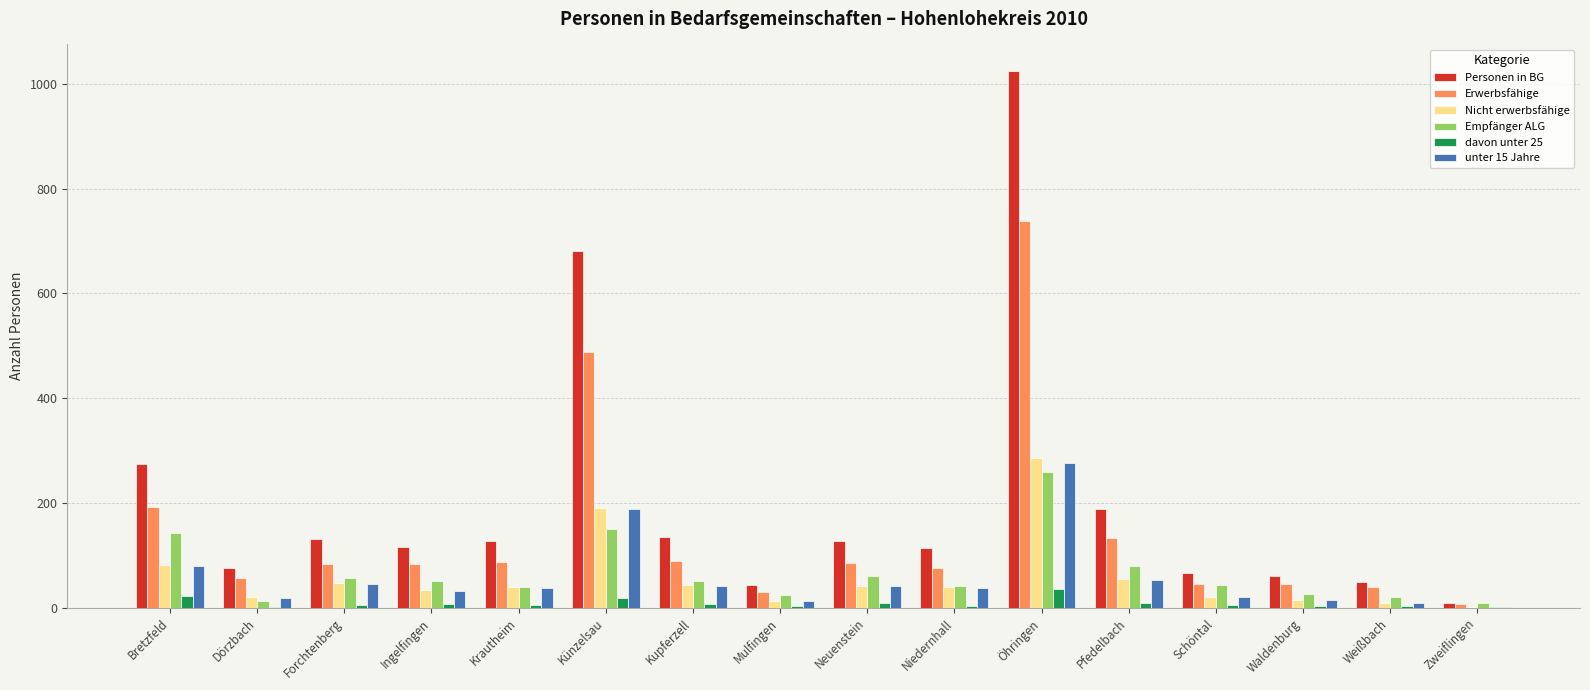

Are the bars grouped side by side (vs. stacked)?

Yes